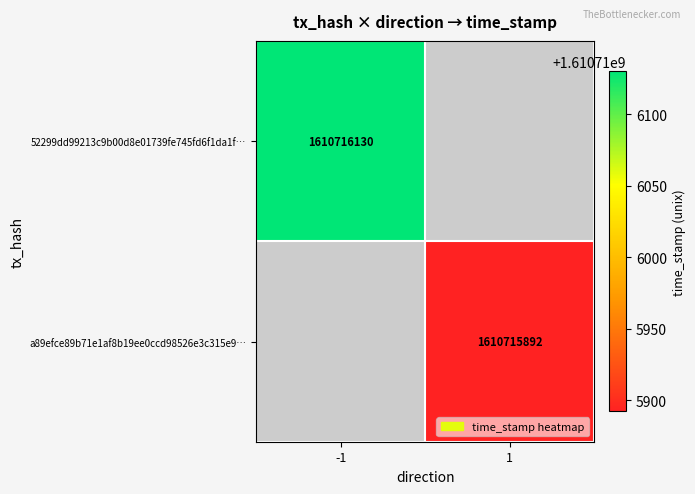

Which has a higher value, time_stamp or direction?

time_stamp